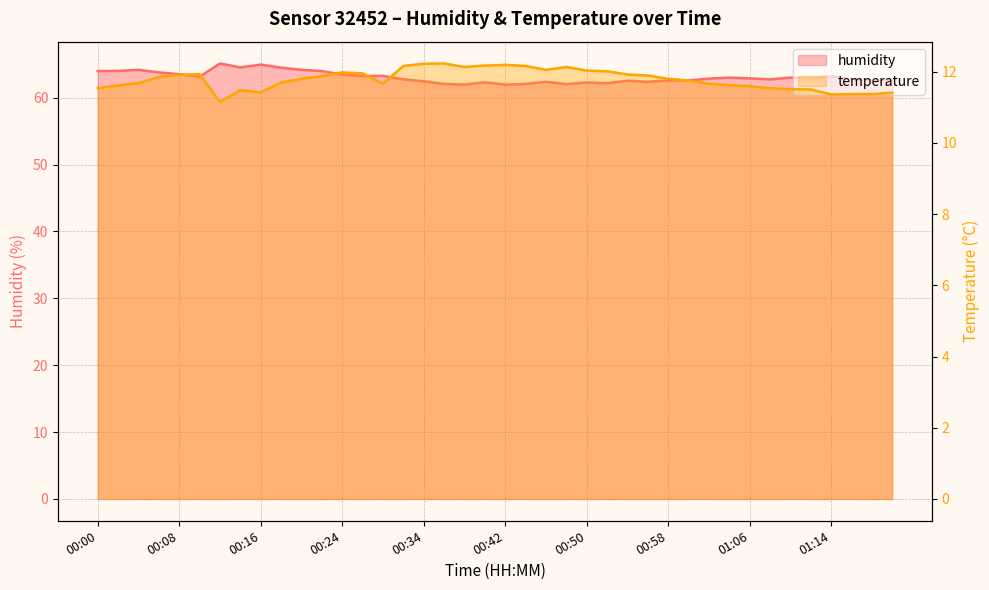

What is the total value across all series at 00:07?

75.6